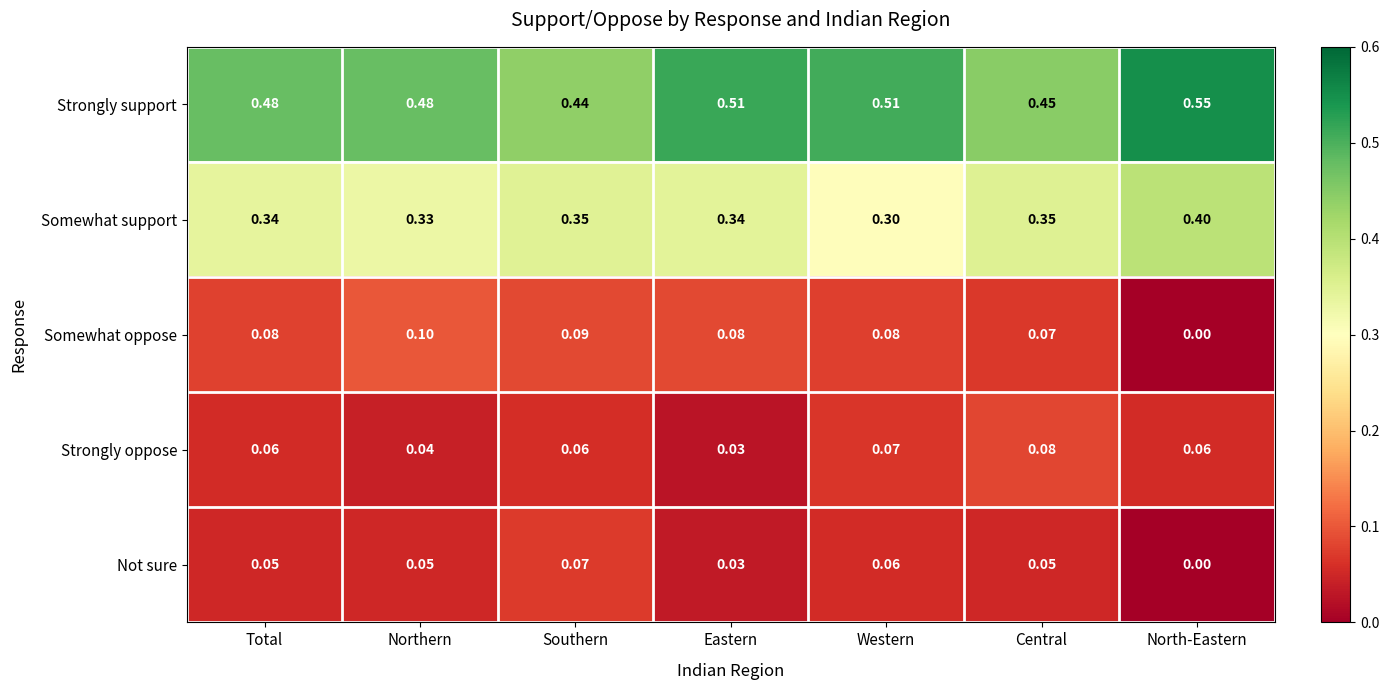

Where is Somewhat support nearest to the value 0?

Western